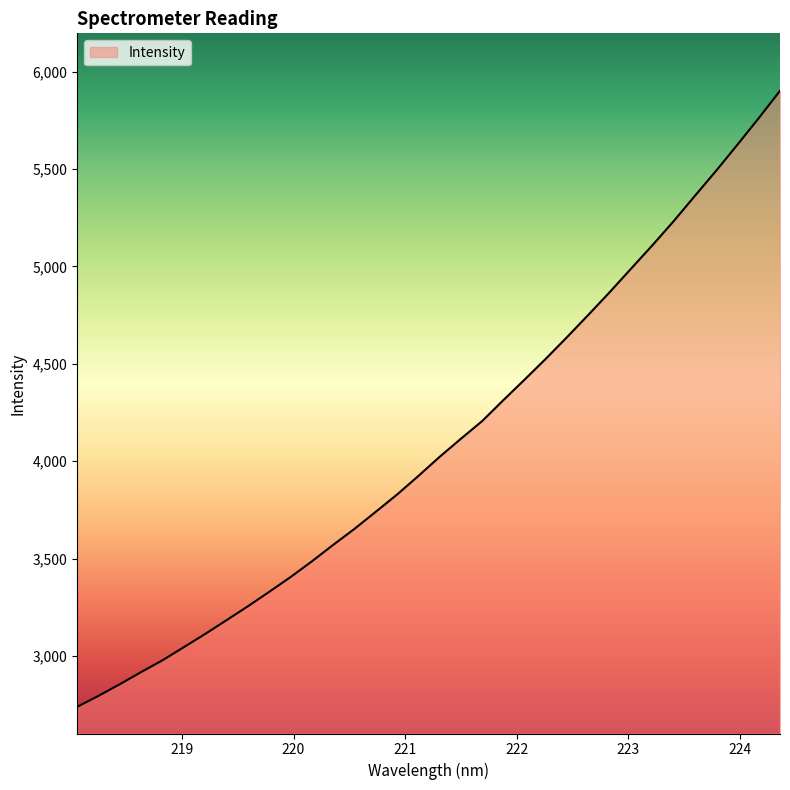

What is the difference between the maximum and minimum values?

3162.5